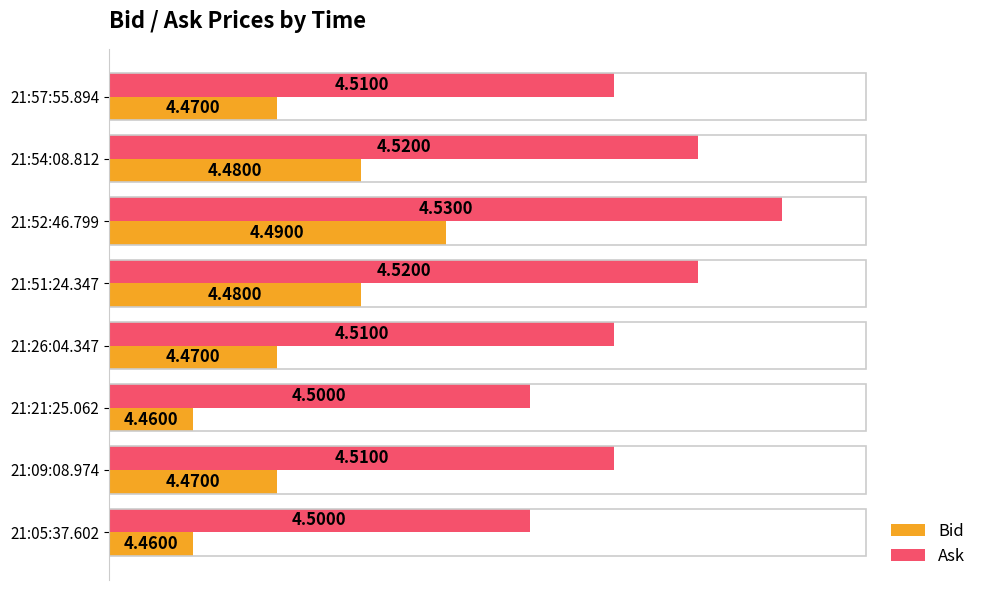

What are all the series names shown in the legend?

Bid, Ask